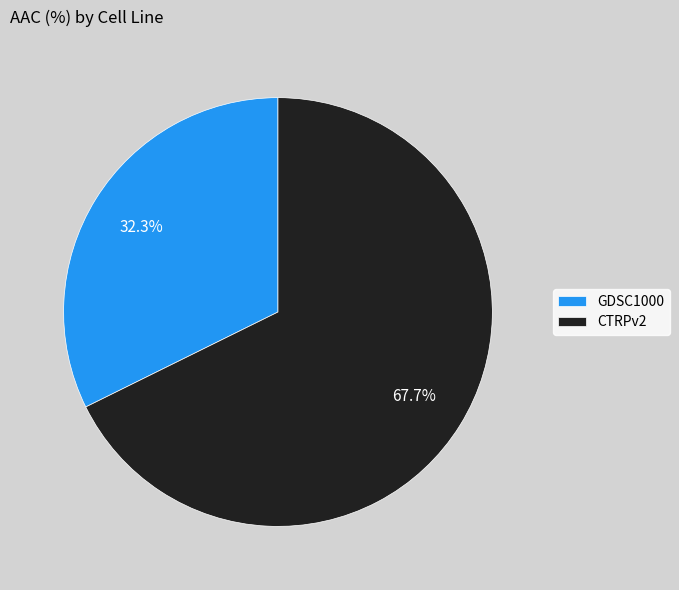

The GDSC1000 slice represents 23% of the pie. True or false?

False